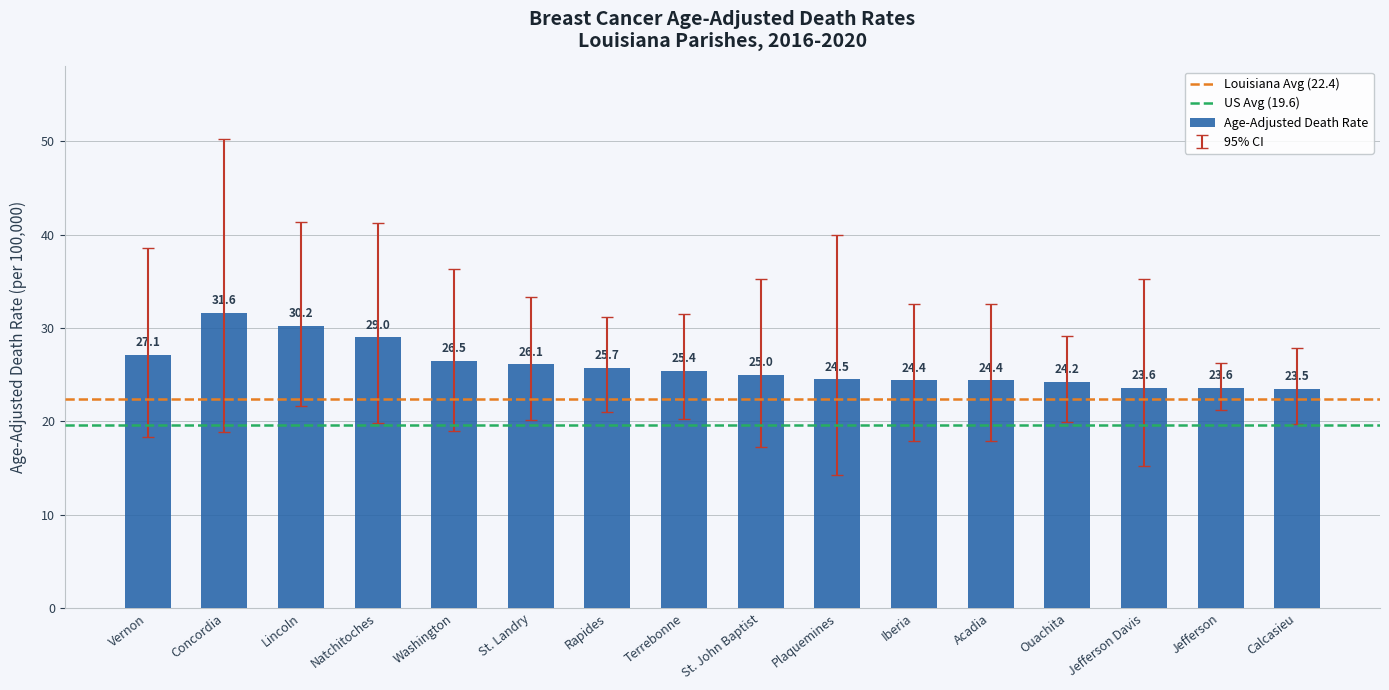

Count the number of data series in this chart.

1